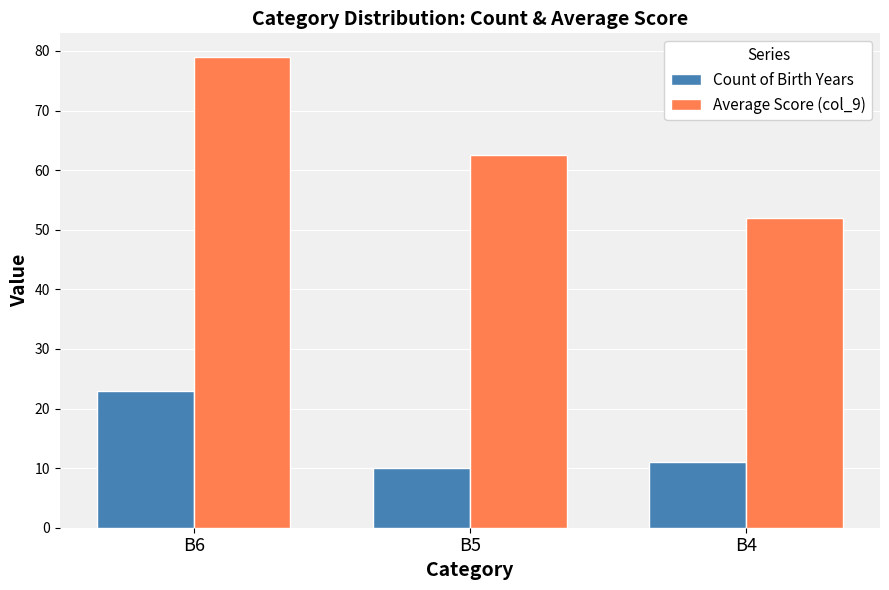

What are all the series names shown in the legend?

Count of Birth Years, Average Score (col_9)